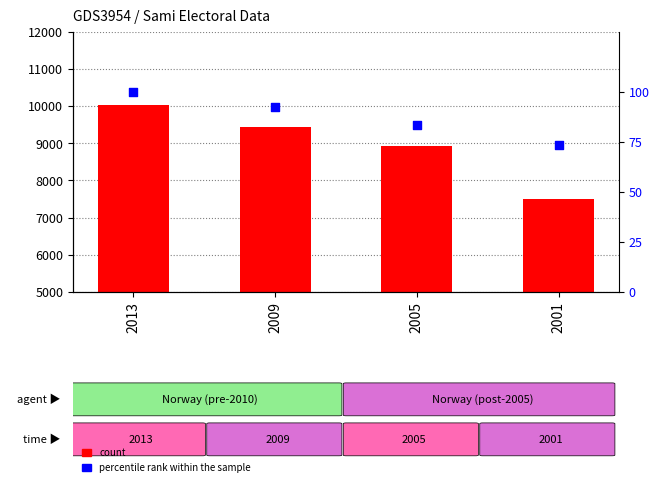

Which series has the largest total across all categories?

count